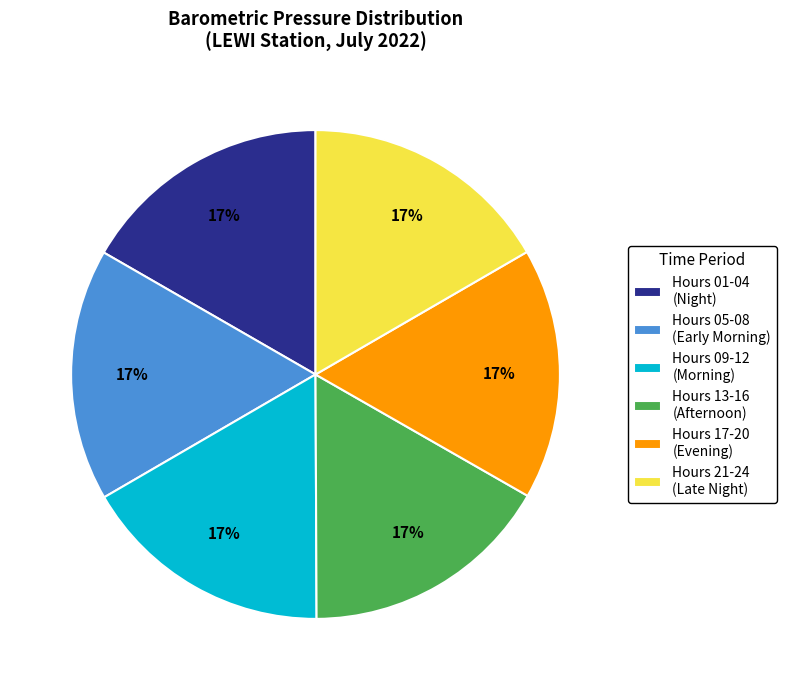

Approximately how many times larger is the value at Hours 05-08 (Early Morning) compared to Hours 17-20 (Evening)?

1.0